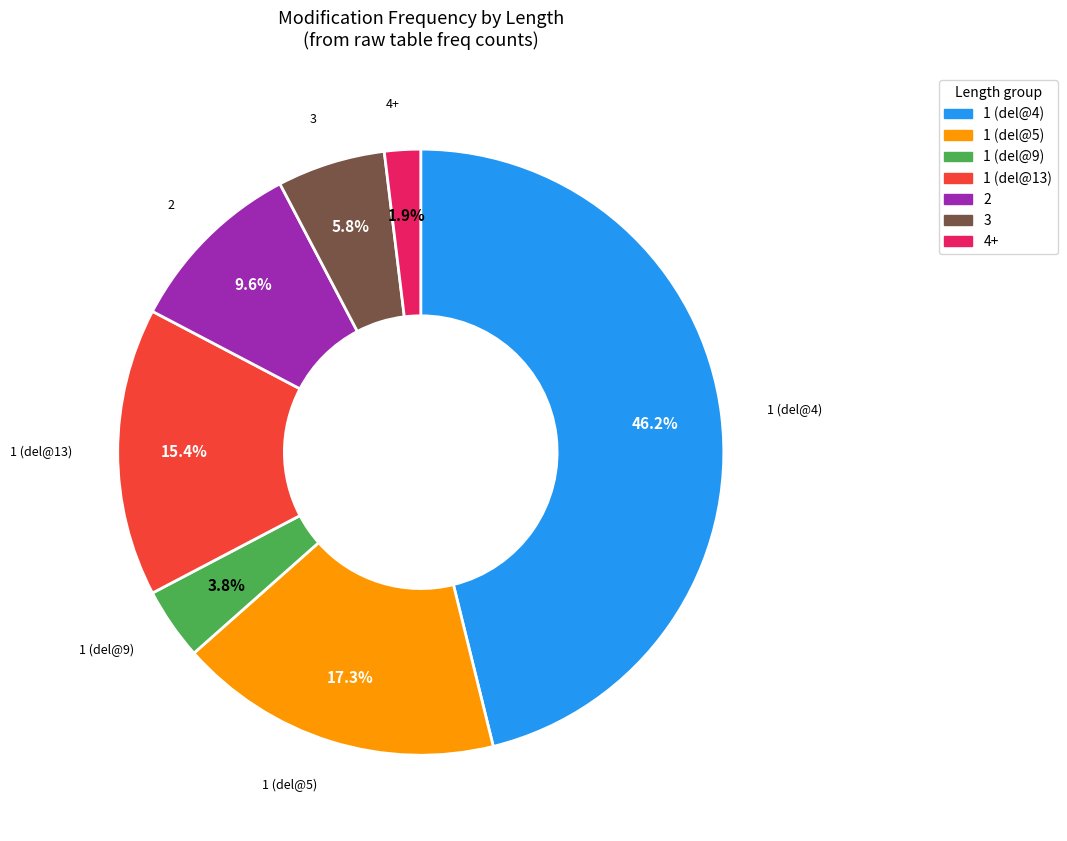

Does 3 represent more than half of the total?

No